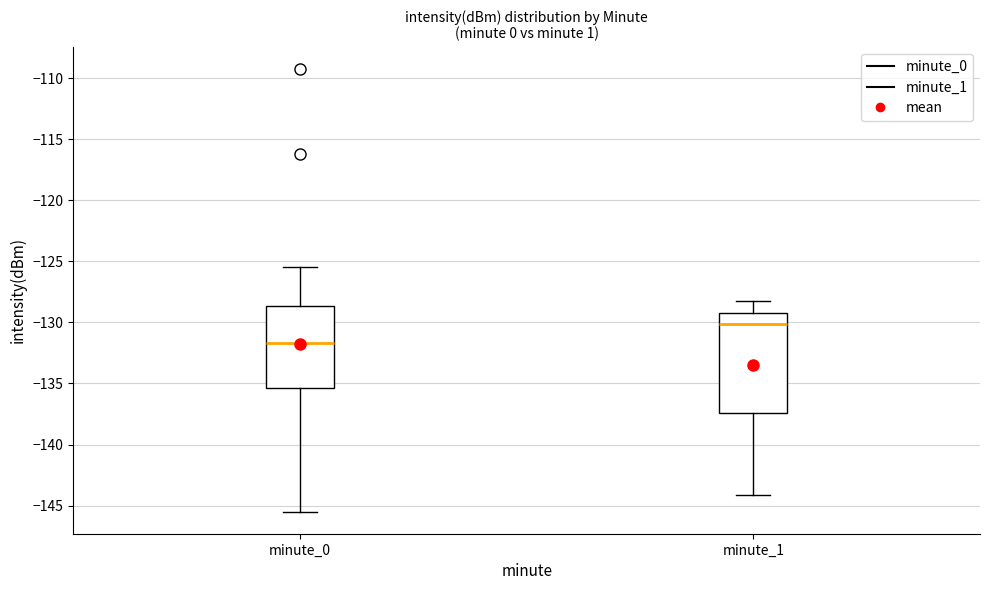

Reading left to right, transcribe this box plot: for each box, give where its median line is, the range the box spans, and where its two whiskers end, as read against the y-axis. The values are not printed on the chart, so give them approximately, as read against the axis.

minute_0: median -131.5, box -135.5 to -128.5, whiskers -145.5 to -125.5
minute_1: median -130.0, box -137.5 to -129.0, whiskers -144.0 to -128.0